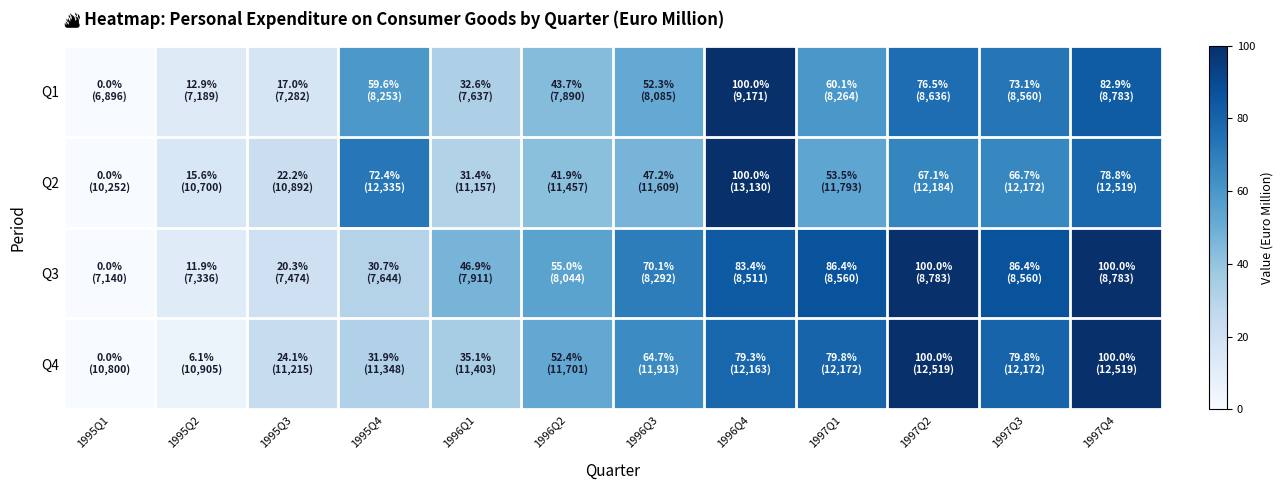

Reading left to right, list all the values displayed in this chart.

Q1: 1995Q1=0.0	1995Q2=12.9	1995Q3=17.0	1995Q4=59.6	1996Q1=32.6	1996Q2=43.7	1996Q3=52.3	1996Q4=100.0	1997Q1=60.1	1997Q2=76.5	1997Q3=73.1	1997Q4=82.9
Q2: 1995Q1=0.0	1995Q2=15.6	1995Q3=22.2	1995Q4=72.4	1996Q1=31.4	1996Q2=41.9	1996Q3=47.2	1996Q4=100.0	1997Q1=53.5	1997Q2=67.1	1997Q3=66.7	1997Q4=78.8
Q3: 1995Q1=0.0	1995Q2=11.9	1995Q3=20.3	1995Q4=30.7	1996Q1=46.9	1996Q2=55.0	1996Q3=70.1	1996Q4=83.4	1997Q1=86.4	1997Q2=100.0	1997Q3=86.4	1997Q4=100.0
Q4: 1995Q1=0.0	1995Q2=6.1	1995Q3=24.1	1995Q4=31.9	1996Q1=35.1	1996Q2=52.4	1996Q3=64.7	1996Q4=79.3	1997Q1=79.8	1997Q2=100.0	1997Q3=79.8	1997Q4=100.0